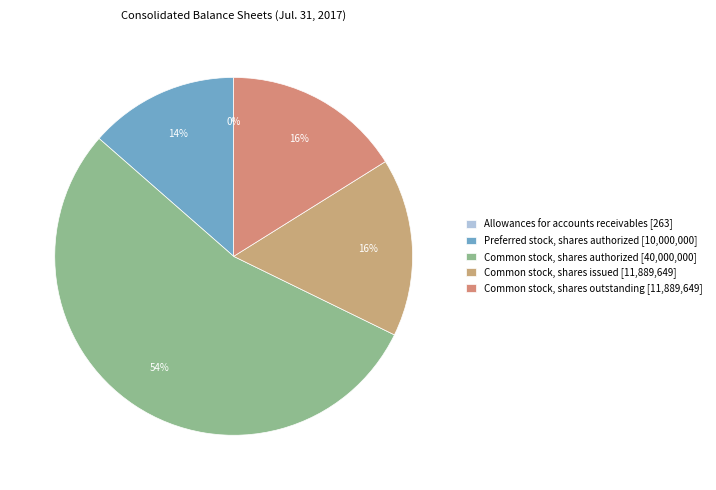

What is the smallest slice in the pie chart?

Allowances for accounts receivables